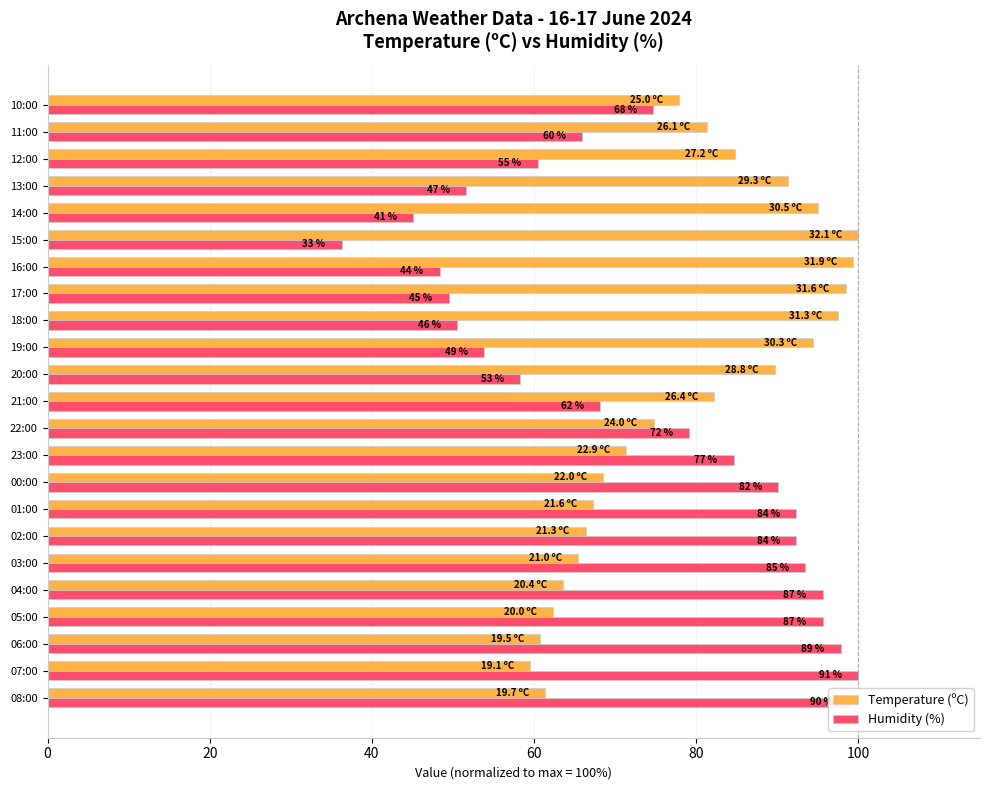

Rank the series by their maximum value, from lowest to highest.

Temperature (ºC), Humidity (%)